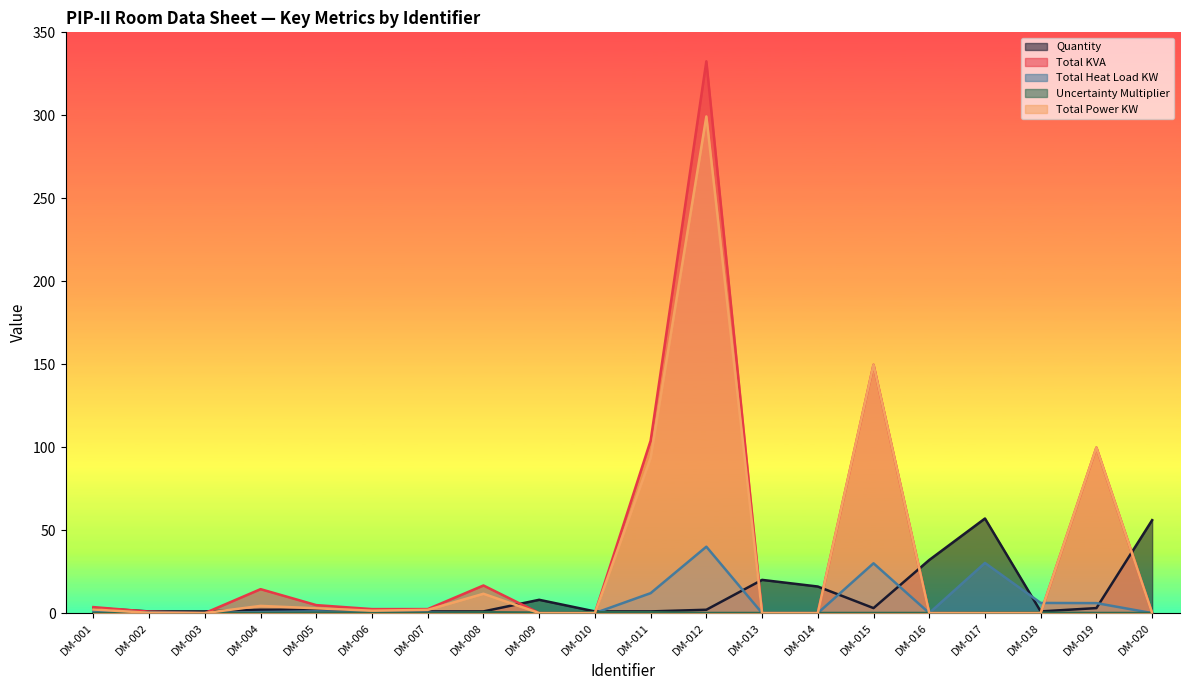

At DM-016, list the series in order from largest to smallest.

Quantity, Uncertainty Multiplier, Total KVA, Total Heat Load KW, Total Power KW